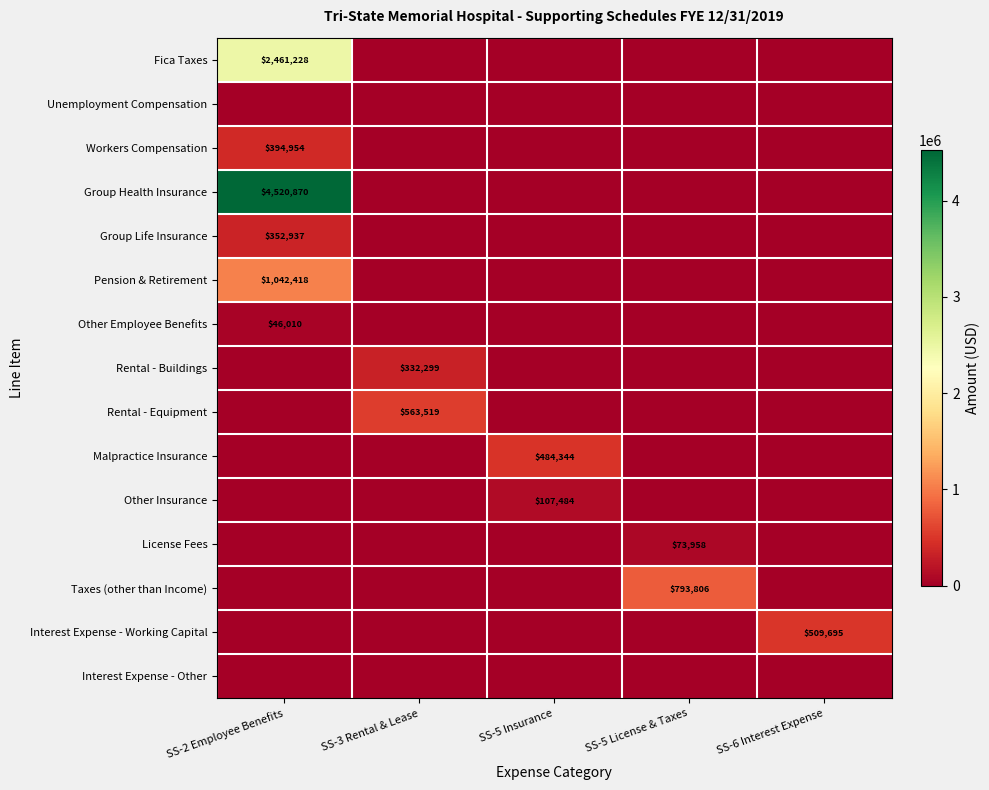

Which series has the largest total across all categories?

Group Health Insurance